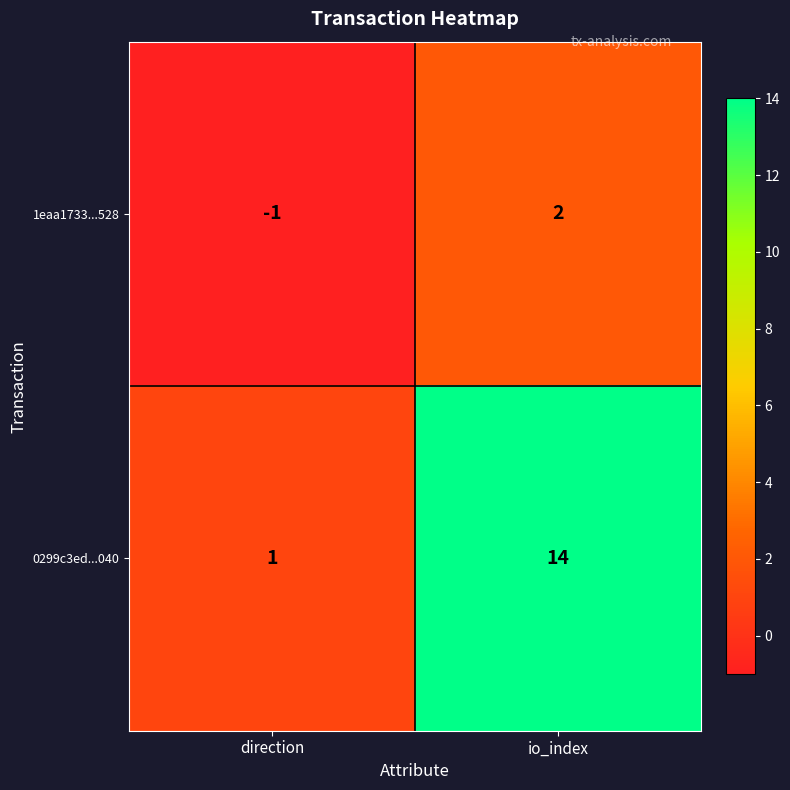

At which category is the sum across all series the highest?

io_index